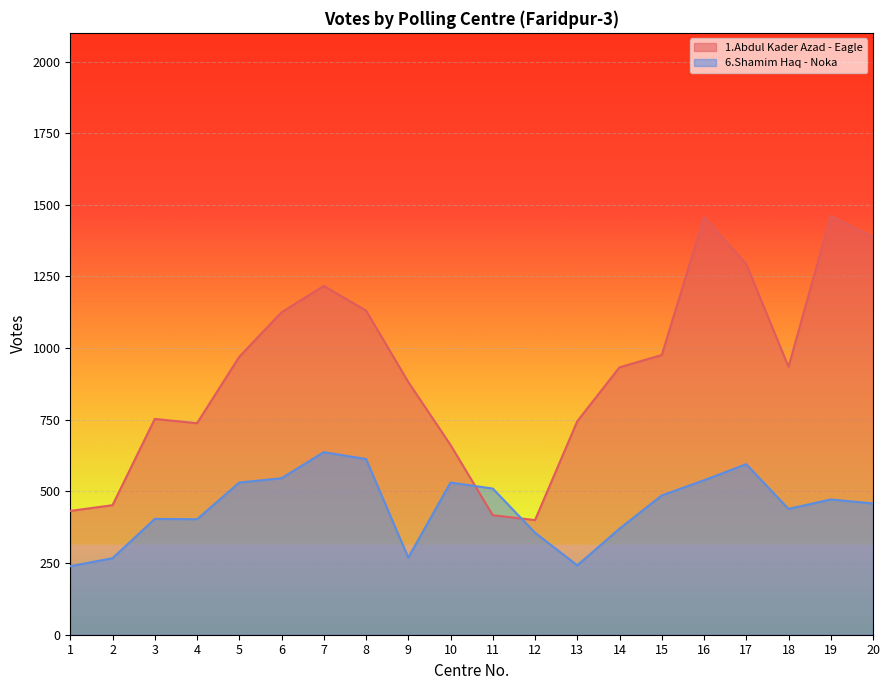

Which category has the highest value in the 1.Abdul Kader Azad - Eagle series?

19